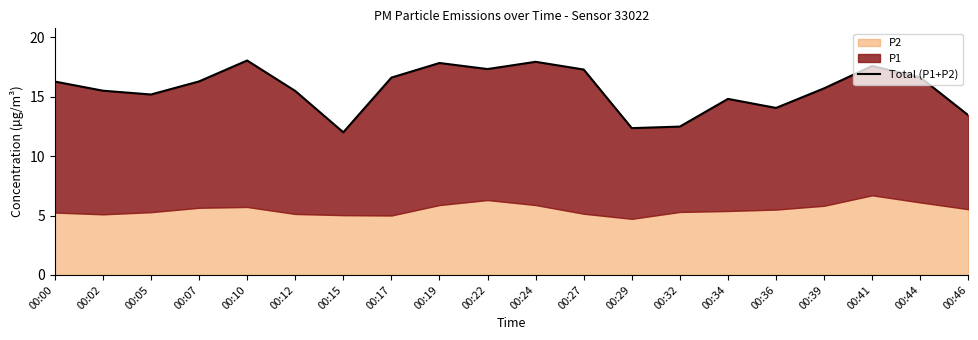

What is the smallest value displayed?

12.0